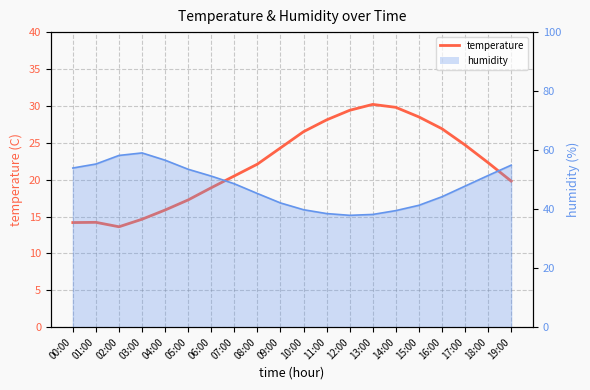

What is the label of the 6th point from the right?

14:00